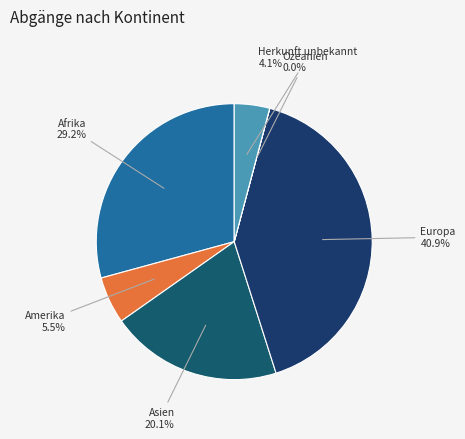

The Europa slice represents 41% of the pie. True or false?

True